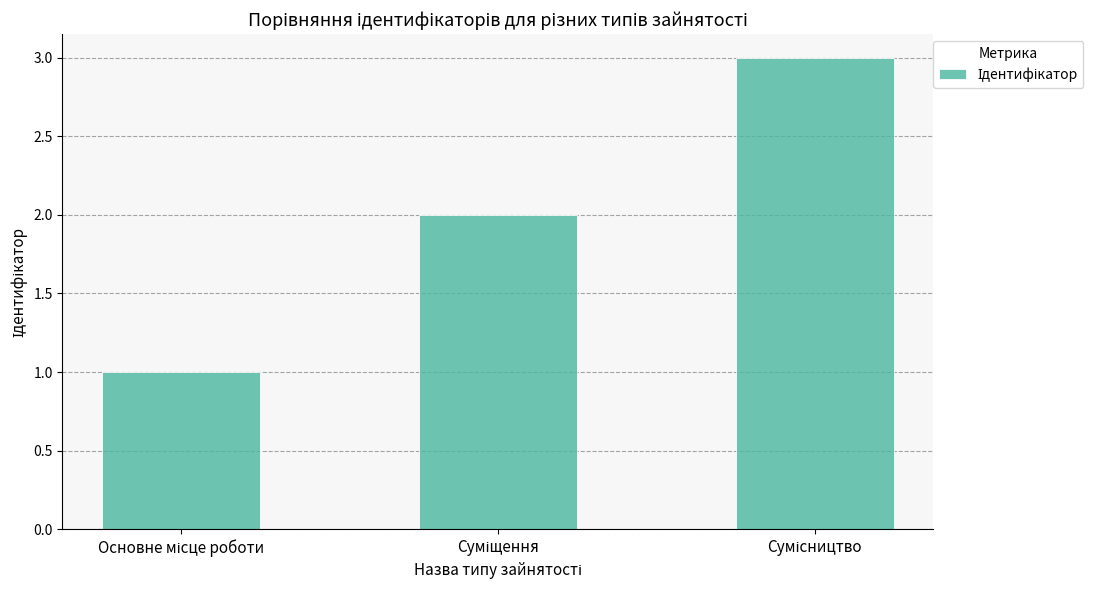

What is the greatest value displayed?

3